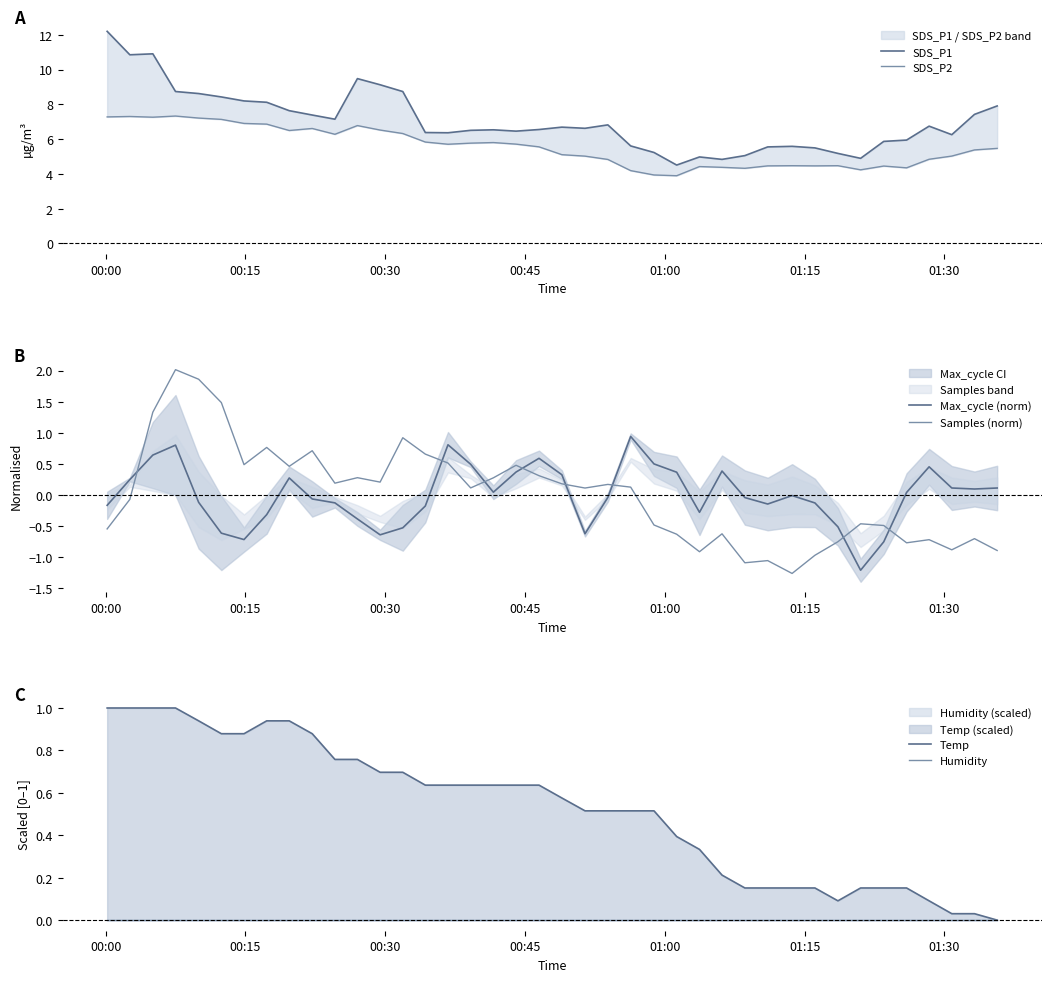

Which series ends up on top after the final intersection of Samples (norm) and Max_cycle (norm)?

Max_cycle (norm)